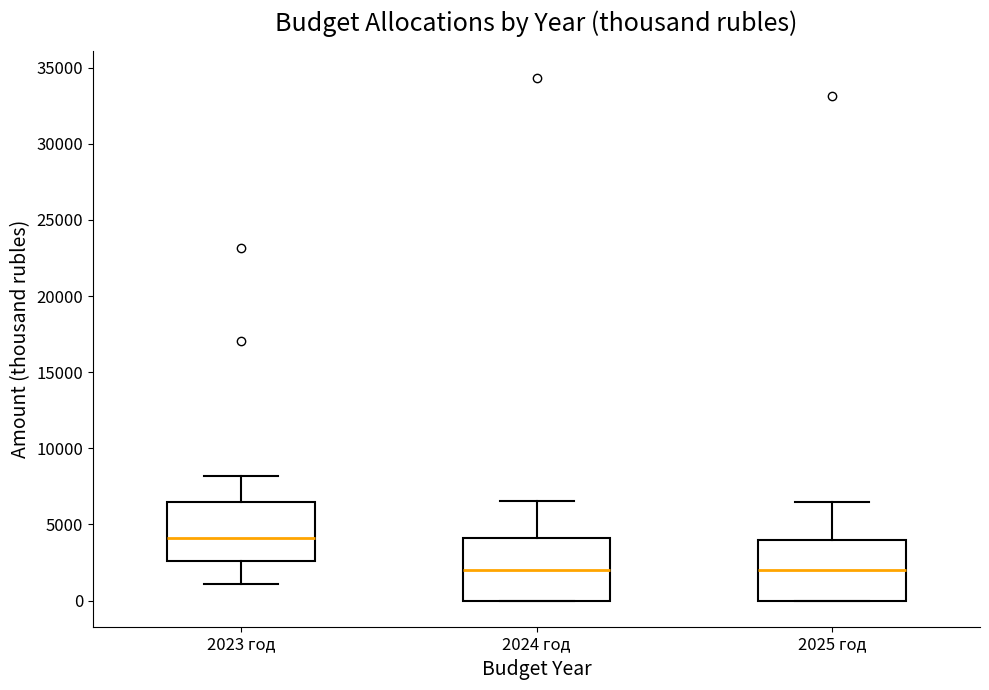

Reading left to right, transcribe this box plot: for each box, give where its median line is, the range the box spans, and where its two whiskers end, as read against the y-axis. The values are not printed on the chart, so give them approximately, as read against the axis.

2023 год: median 4000, box 2500 to 6500, whiskers 1000 to 8000
2024 год: median 2000, box 0 to 4000, whiskers 0 to 6500
2025 год: median 2000, box 0 to 4000, whiskers 0 to 6500